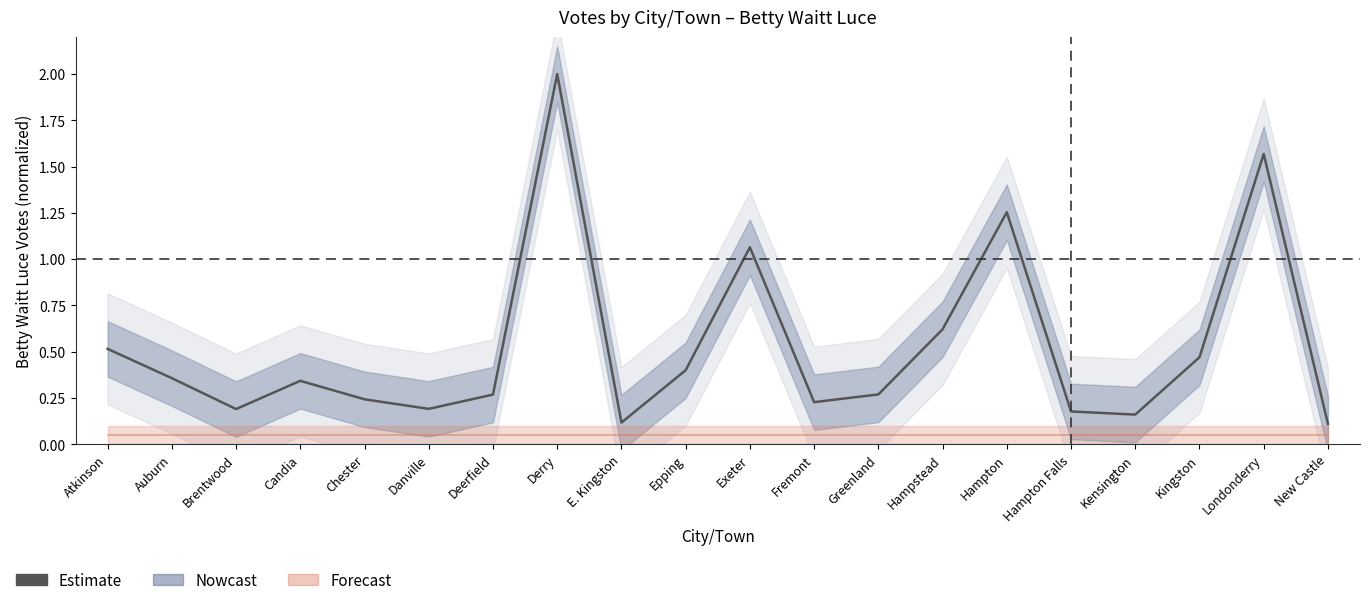

Between Fremont and Hampton Falls, which is larger?

Fremont